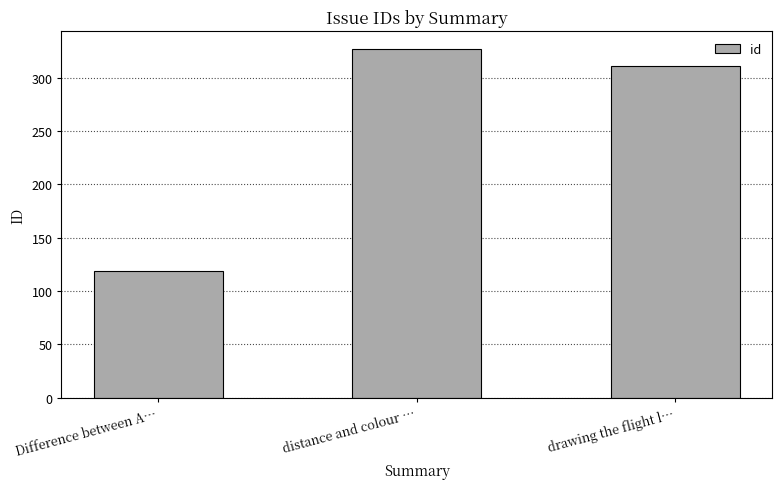

Reading right to left, what are all the values shown in this chart?

311	327	119